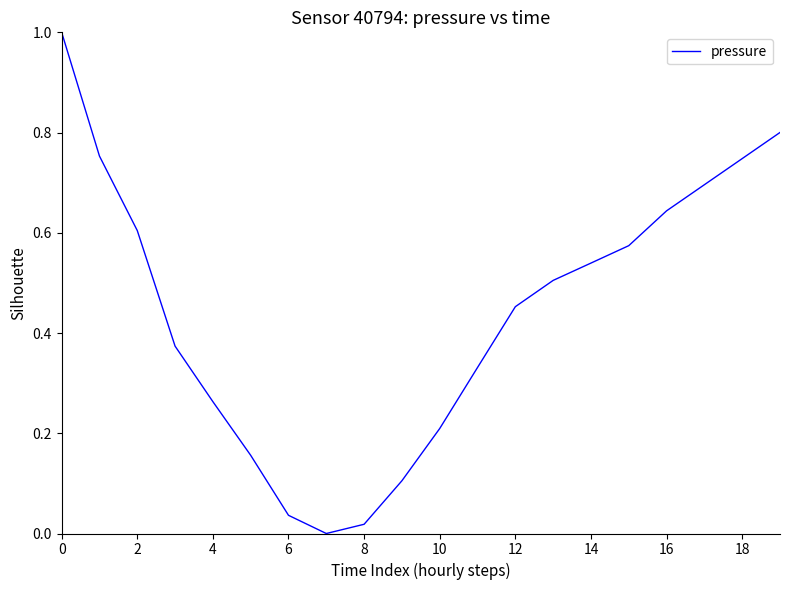

How many interior local valleys (lower than both neighbors) does the data have?

1